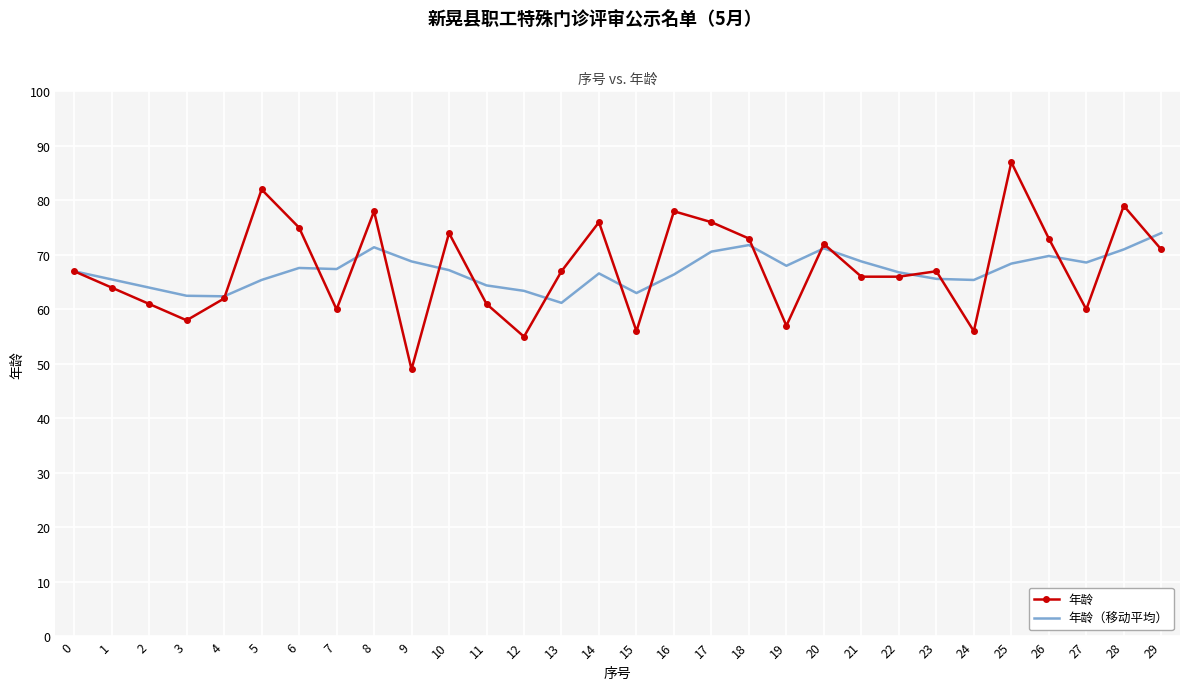

What is the sum of all 年龄（移动平均） values?

2014.2